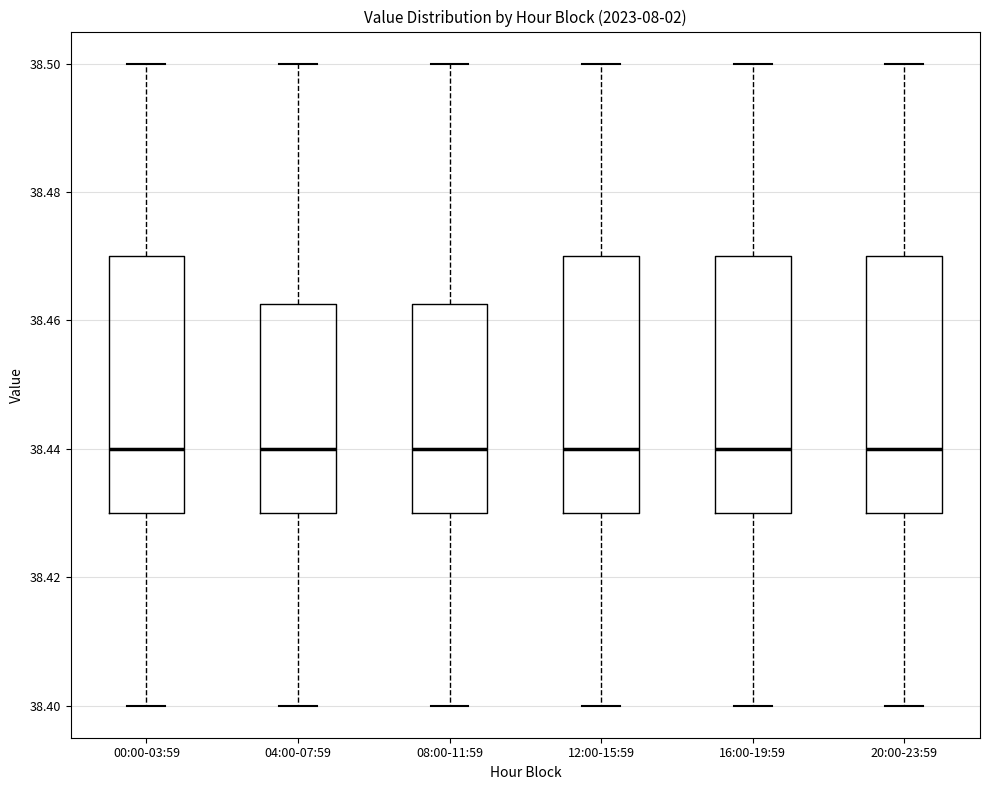

Reading left to right, transcribe this box plot: for each box, give where its median line is, the range the box spans, and where its two whiskers end, as read against the y-axis. The values are not printed on the chart, so give them approximately, as read against the axis.

00:00-03:59: median 38.440, box 38.430 to 38.470, whiskers 38.400 to 38.500
04:00-07:59: median 38.440, box 38.430 to 38.462, whiskers 38.400 to 38.500
08:00-11:59: median 38.440, box 38.430 to 38.462, whiskers 38.400 to 38.500
12:00-15:59: median 38.440, box 38.430 to 38.470, whiskers 38.400 to 38.500
16:00-19:59: median 38.440, box 38.430 to 38.470, whiskers 38.400 to 38.500
20:00-23:59: median 38.440, box 38.430 to 38.470, whiskers 38.400 to 38.500